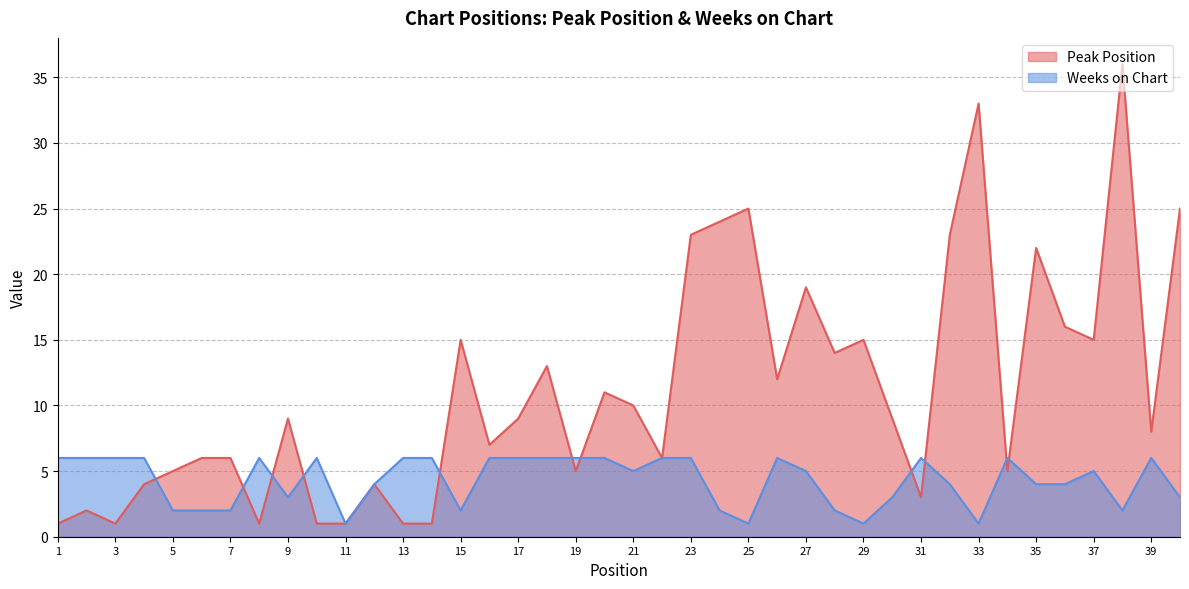

Rank the series at 29 from highest to lowest value.

Peak Position, Weeks on Chart